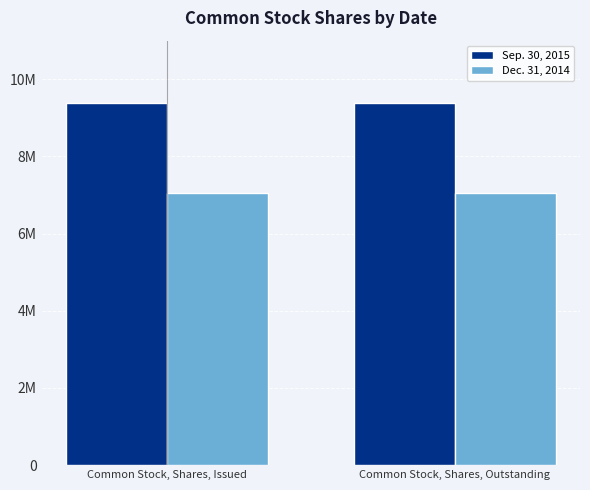

What is the value of the Dec. 31, 2014 bar at the 1st from the left?

7048235